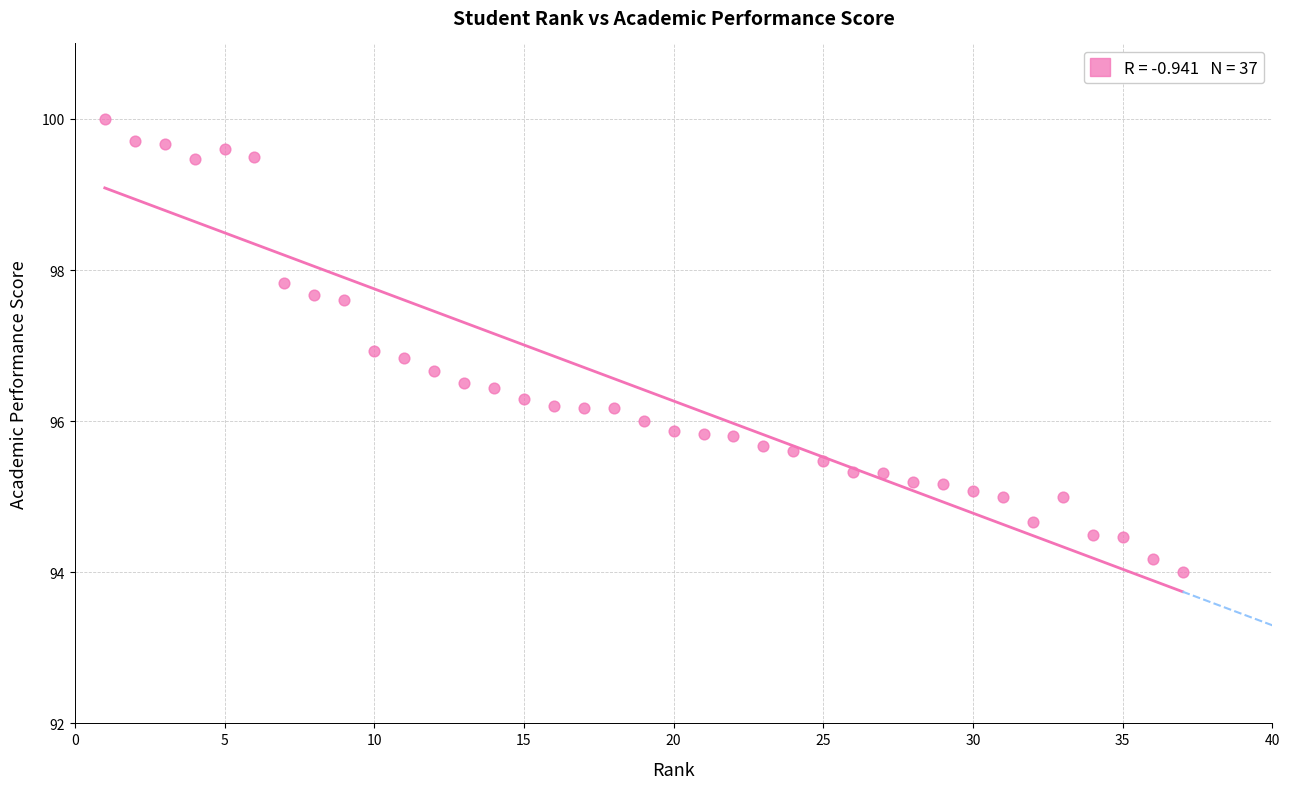

What is the range of Y values (max minus min)?

6.0